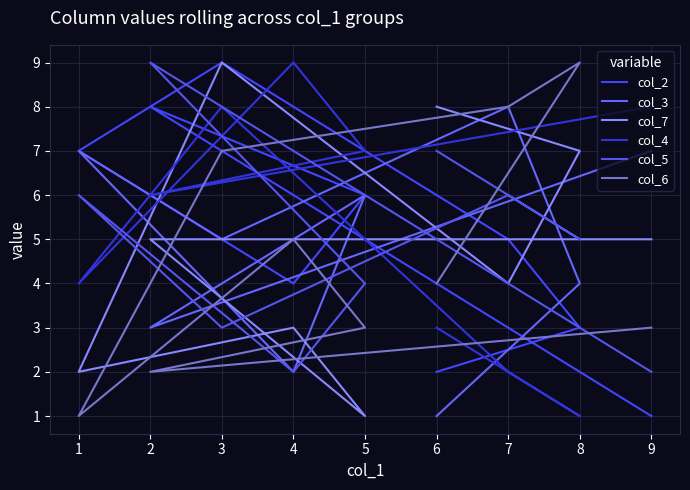

Which series has the largest range (max minus min)?

col_2